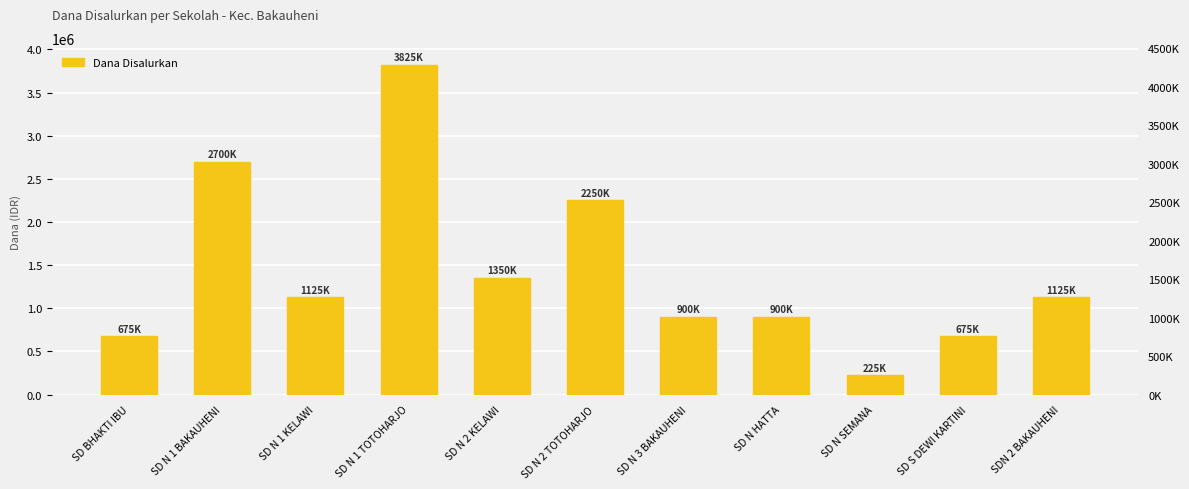

Reading left to right, extract all data points from this chart.

SD BHAKTI IBU=675000	SD N 1 BAKAUHENI=2700000	SD N 1 KELAWI=1125000	SD N 1 TOTOHARJO=3825000	SD N 2 KELAWI=1350000	SD N 2 TOTOHARJO=2250000	SD N 3 BAKAUHENI=900000	SD N HATTA=900000	SD N SEMANA=225000	SD S DEWI KARTINI=675000	SDN 2 BAKAUHENI=1125000